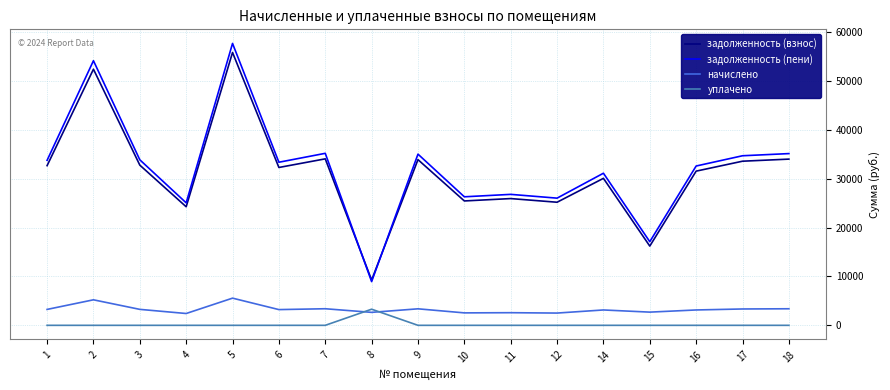

What is the spread (max minus min) of values at 2?

54154.8